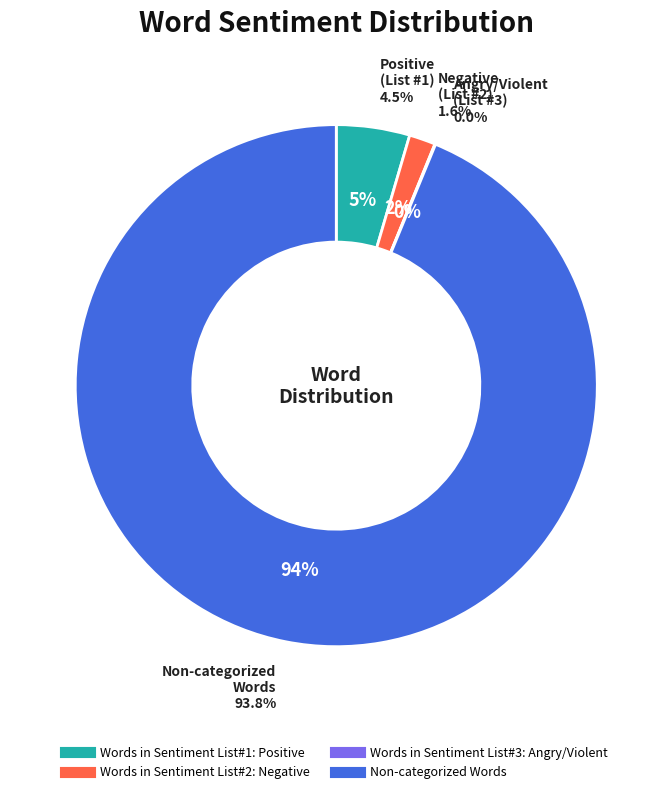

Is the sum of Non-categorized Words and Words in Sentiment List#2: Negative greater than half?

Yes